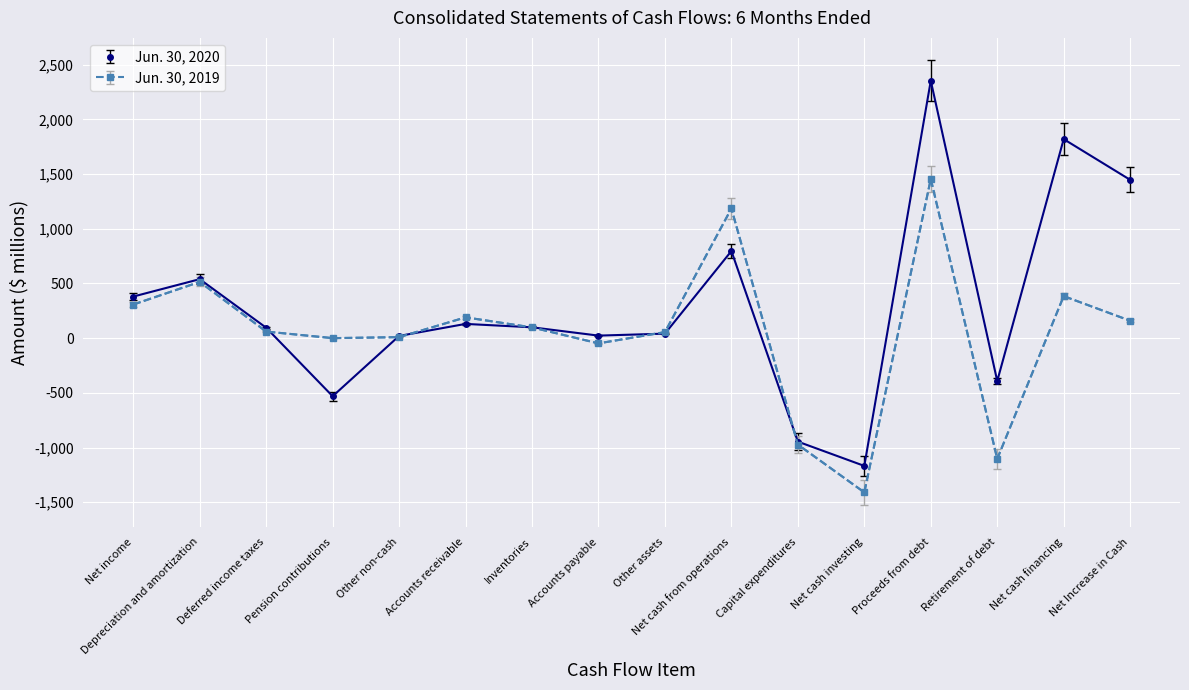

What is the label of the 6th point from the left?

Accounts receivable